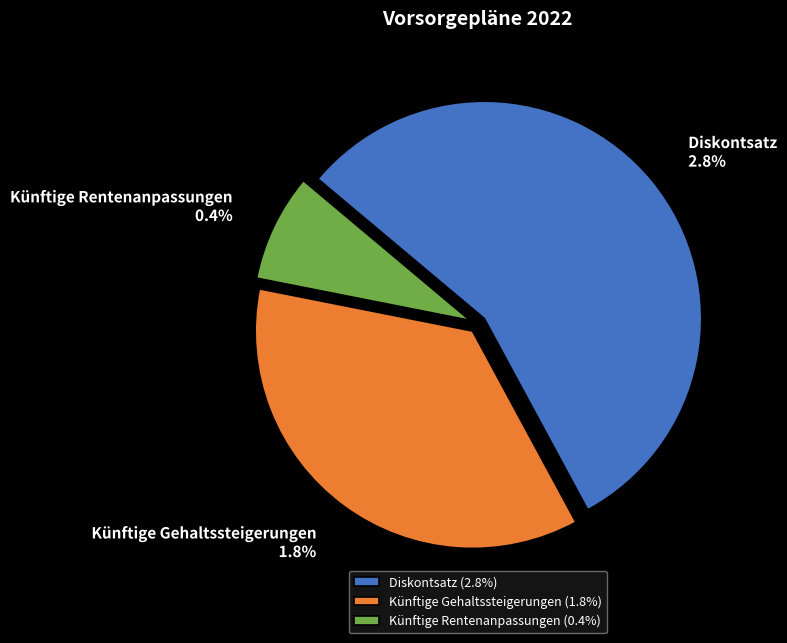

Rank the categories by value from lowest to highest.

Künftige Rentenanpassungen, Künftige Gehaltssteigerungen, Diskontsatz